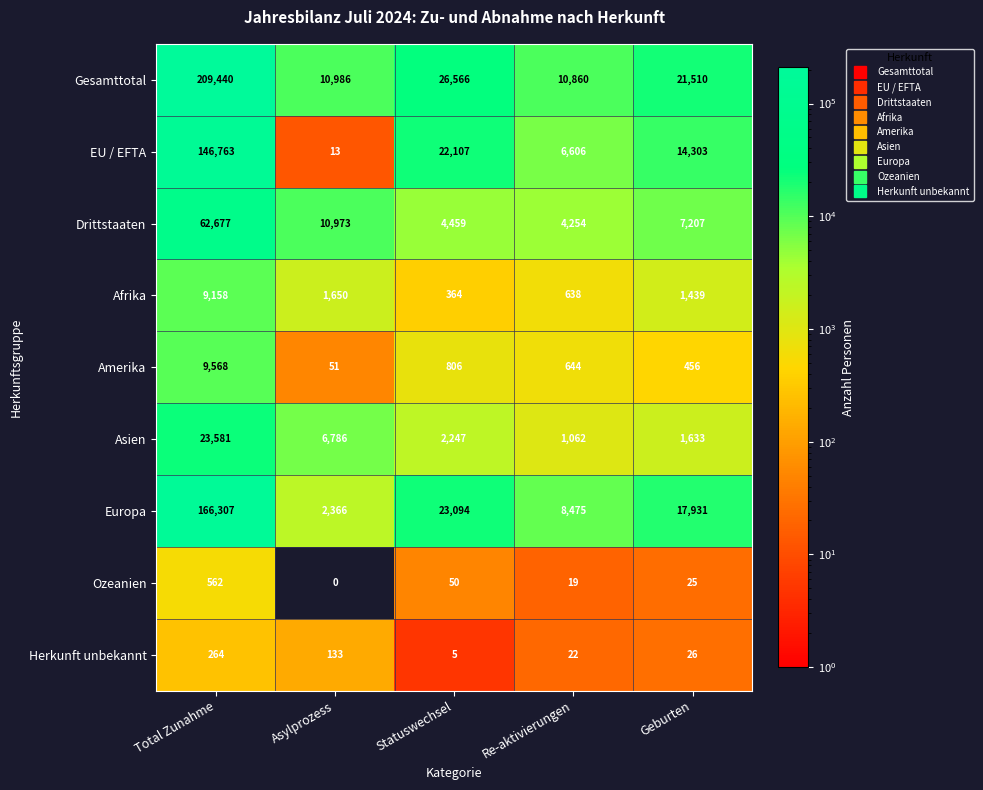

Which series has the largest range (max minus min)?

Gesamttotal